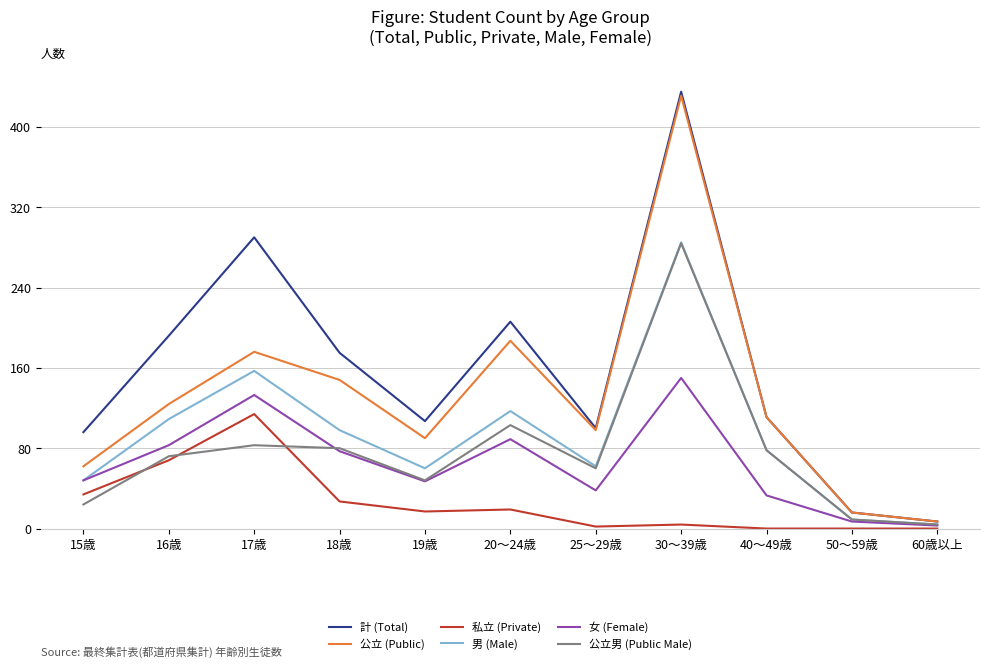

What is the approximate value of 計 (Total) at 30～39歳, to the nearest 50?

450